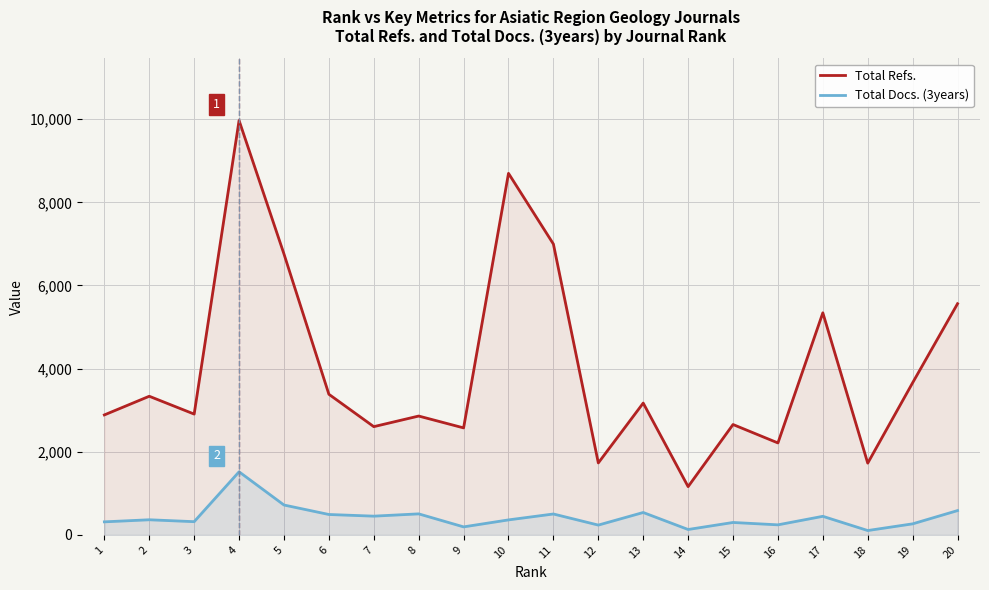

What is the difference between the Total Docs. (3years) values at 4 and 15?

1219